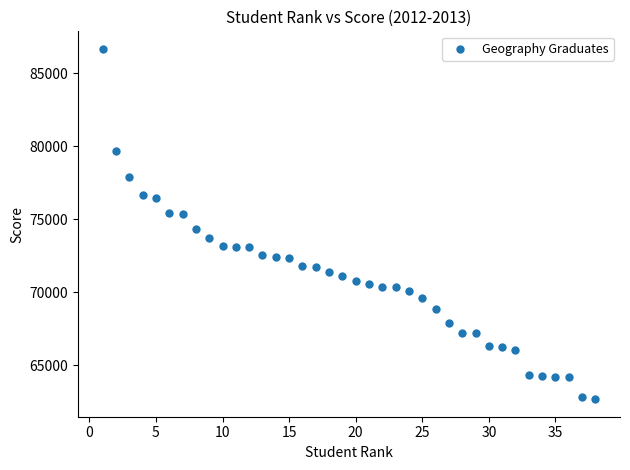

What is the range of X values (max minus min)?

37